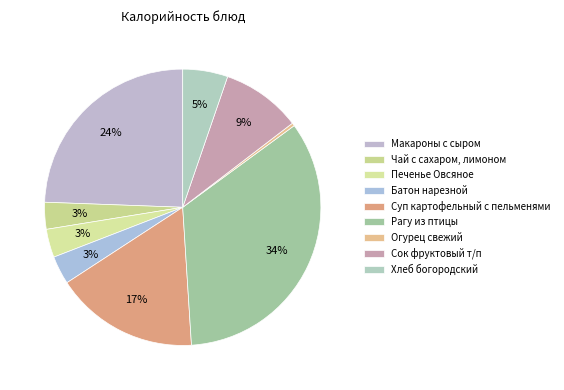

Is there a majority slice in this chart?

No